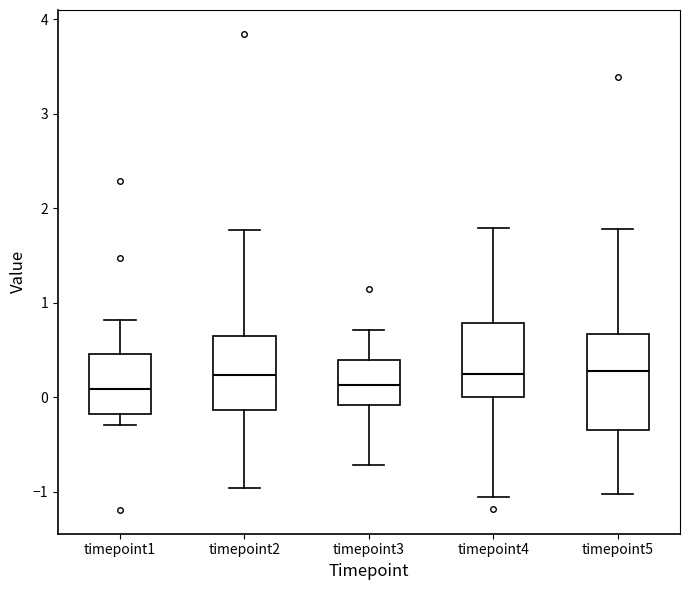

Reading left to right, read every box against the y-axis: the position of its median line, the range the box covers, and the ends of its whiskers. The values are not printed on the chart, so give them approximately, as read against the axis.

timepoint1: median 0.1, box -0.2 to 0.5, whiskers -0.3 to 0.8
timepoint2: median 0.2, box -0.1 to 0.7, whiskers -1.0 to 1.8
timepoint3: median 0.1, box -0.1 to 0.4, whiskers -0.7 to 0.7
timepoint4: median 0.3, box 0.0 to 0.8, whiskers -1.1 to 1.8
timepoint5: median 0.3, box -0.3 to 0.7, whiskers -1.0 to 1.8